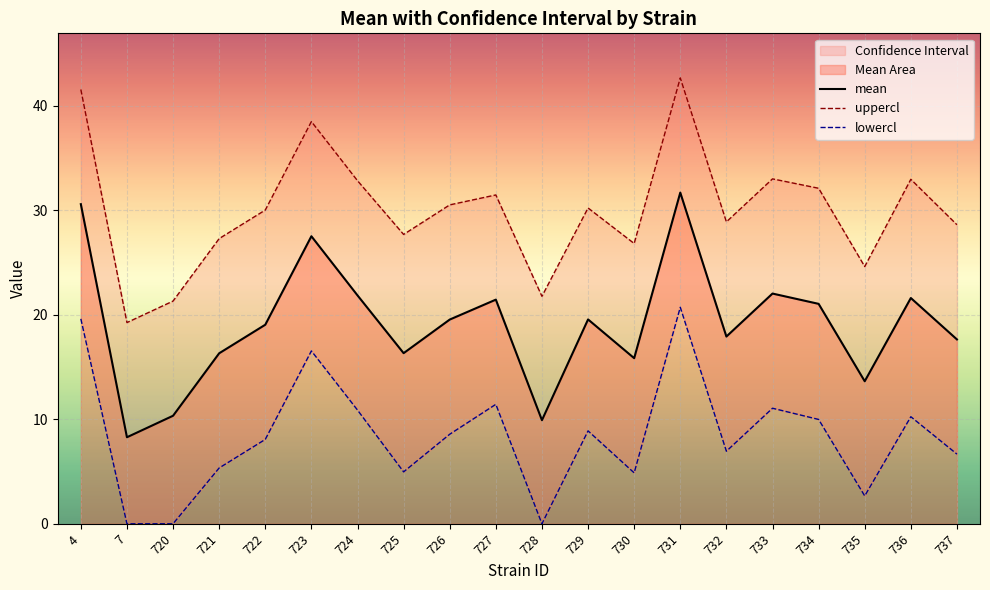

Which series has the largest total across all categories?

uppercl